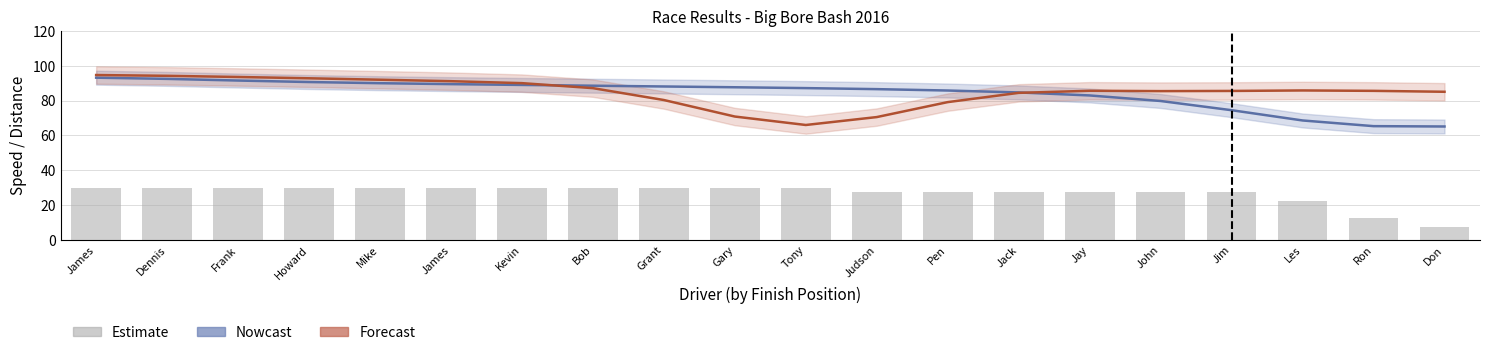

Which has a higher value, Judson or Bob?

Bob